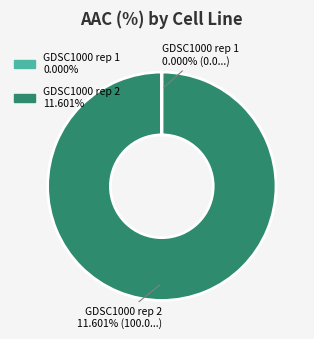

Between GDSC1000 rep 1 and GDSC1000 rep 2, which is larger?

GDSC1000 rep 2